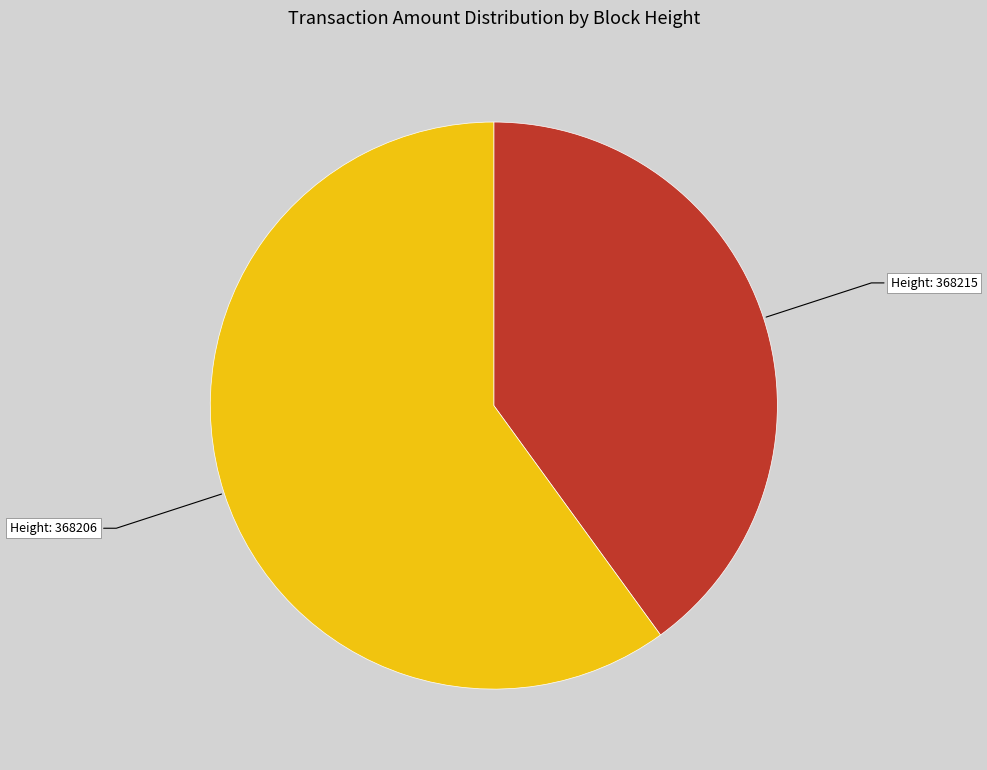

Which slice is the smallest?

Height: 368215